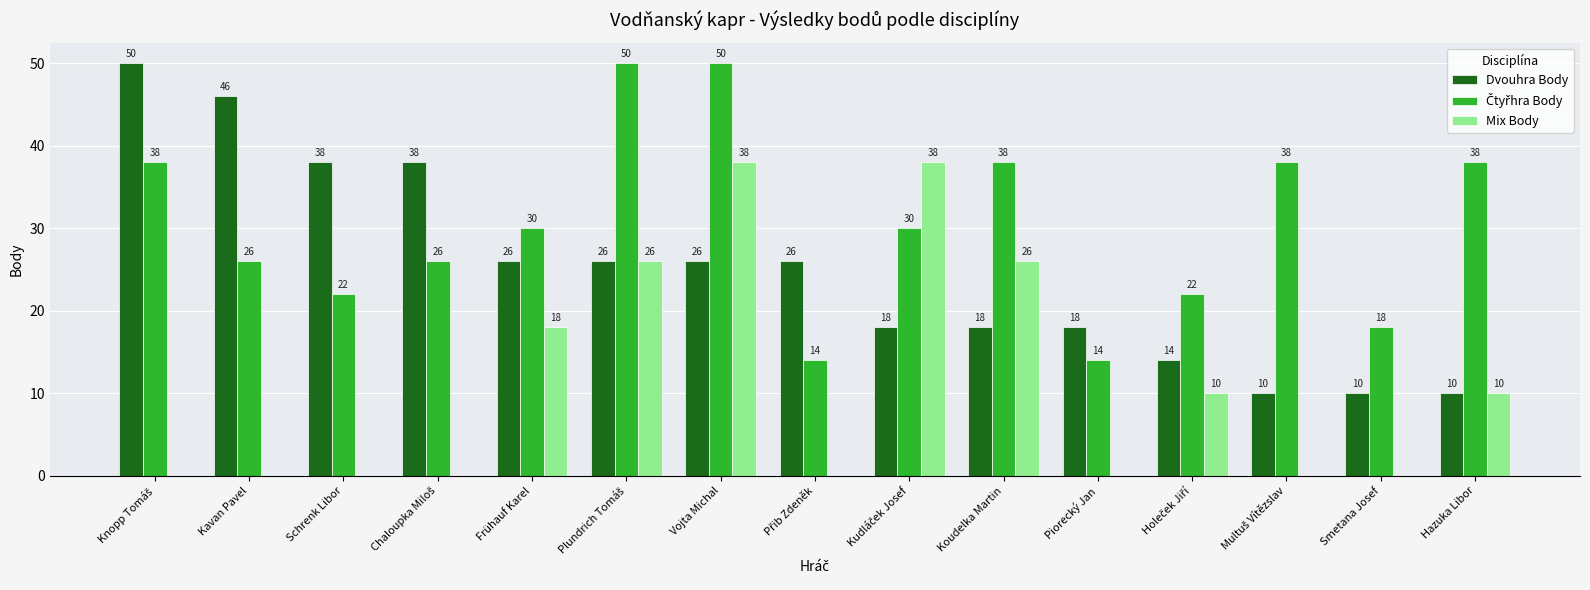

What is the sum of all Mix Body values?

166